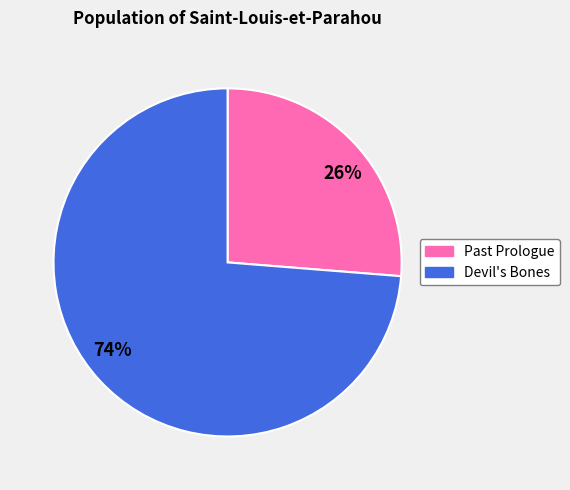

What is the largest slice in the pie chart?

Devil's Bones